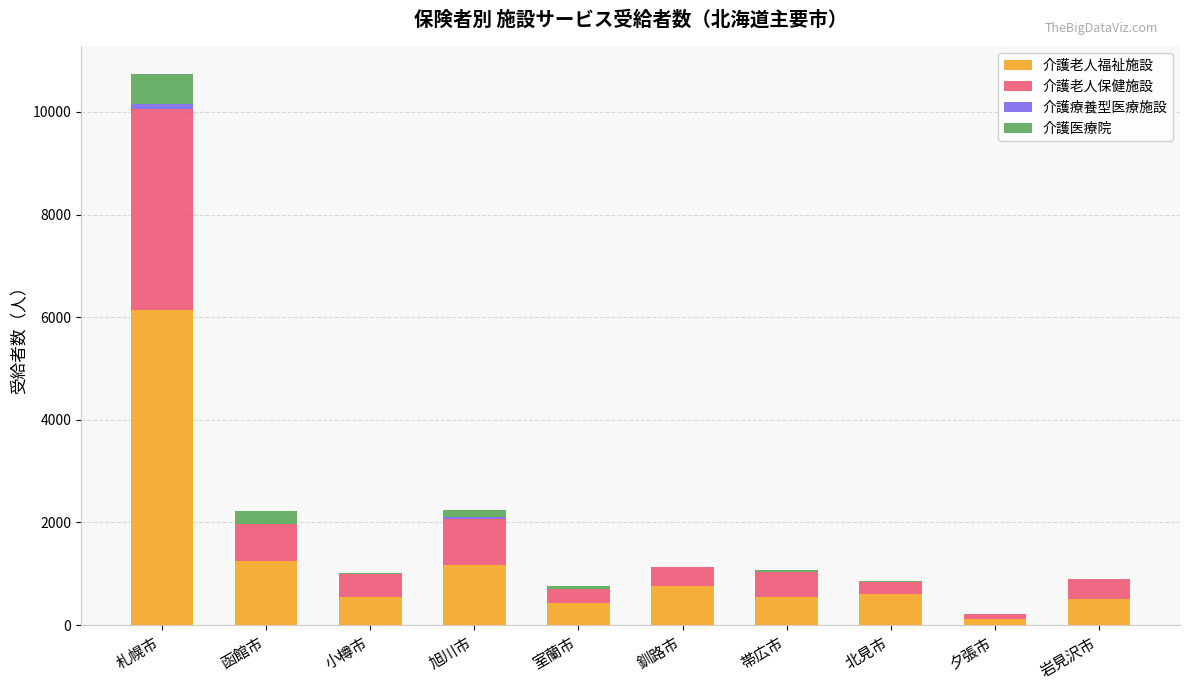

At which label is 介護老人福祉施設 closest to 3123?

函館市